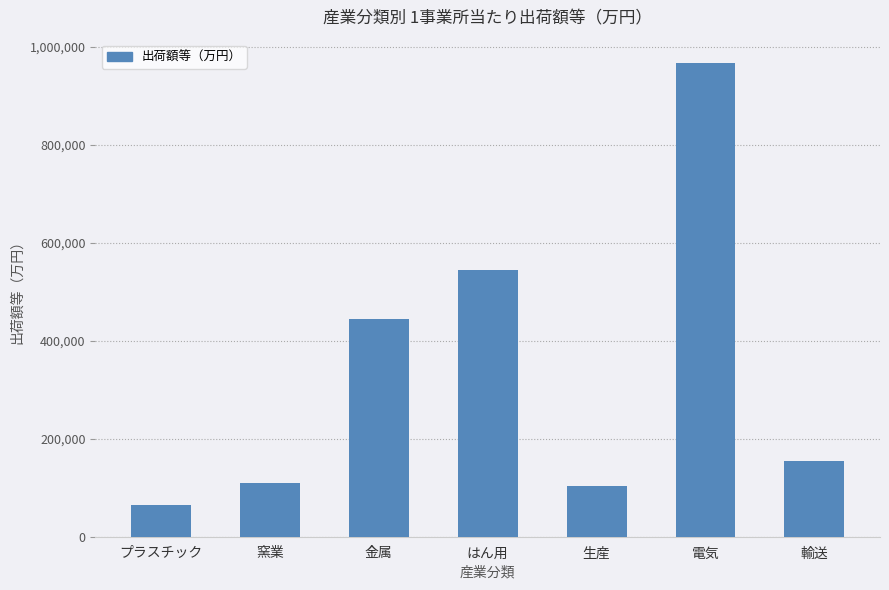

Is it true that the value at 生産 is 151175?

False